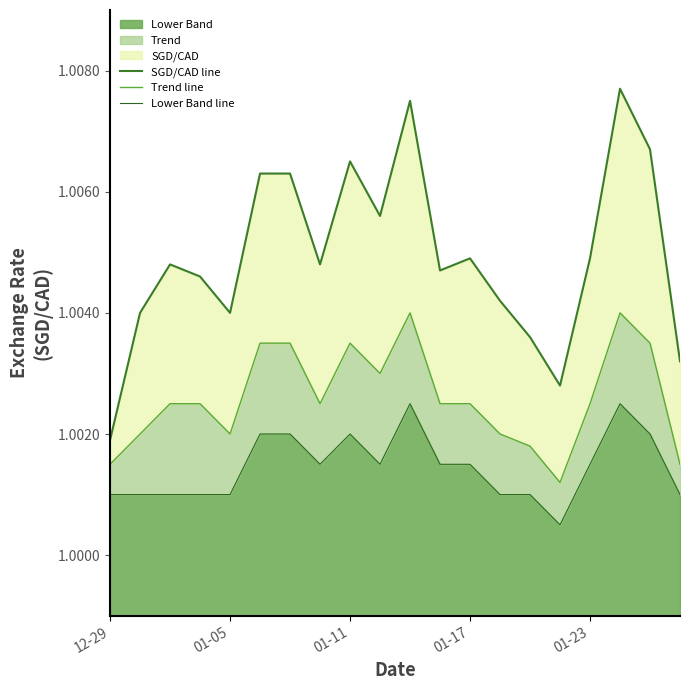

At which category is the sum across all series the highest?

17